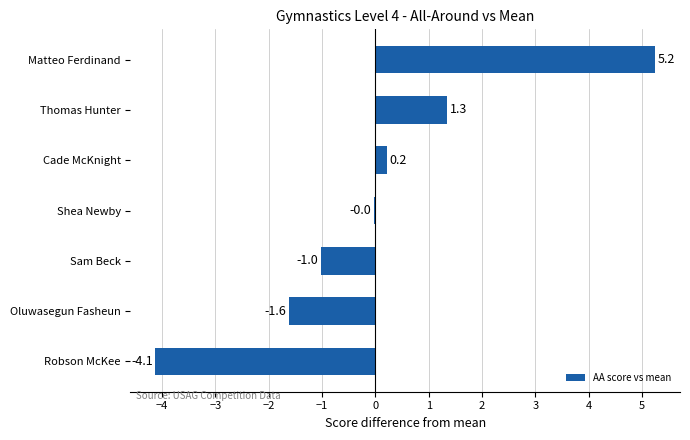

What value does the data have at Robson McKee?

-4.1